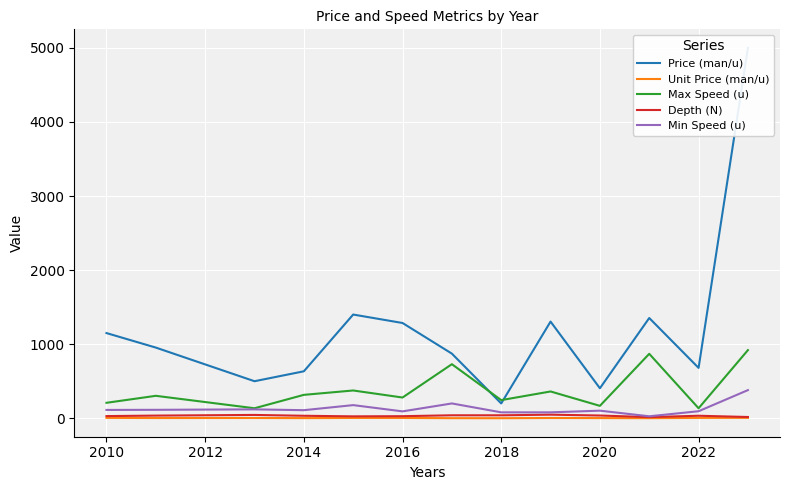

What is the minimum value for Price (man/u)?

200.0